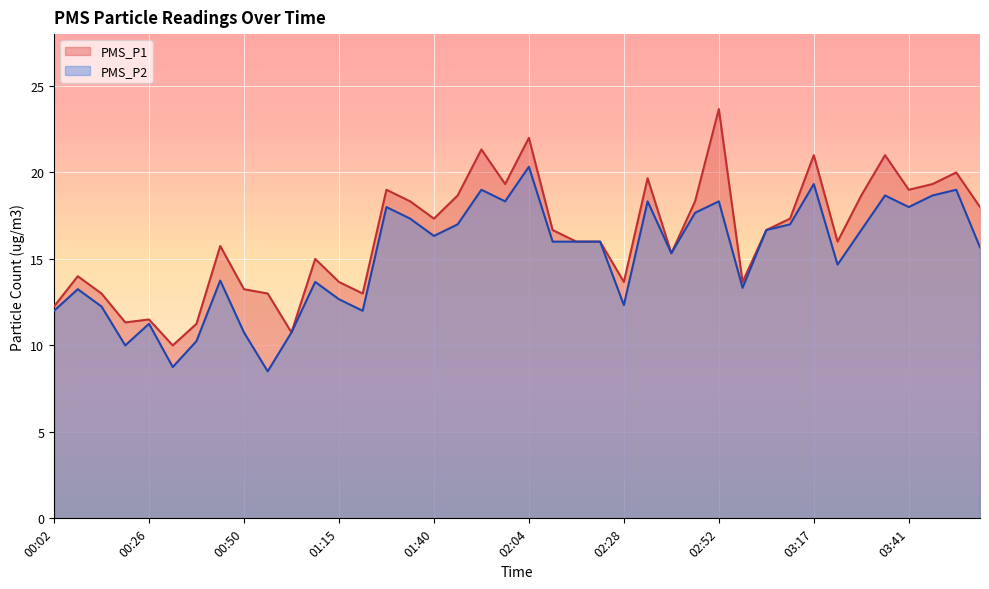

Is the value of PMS_P1 at 01:33 greater than the value of PMS_P2 at 00:14?

Yes